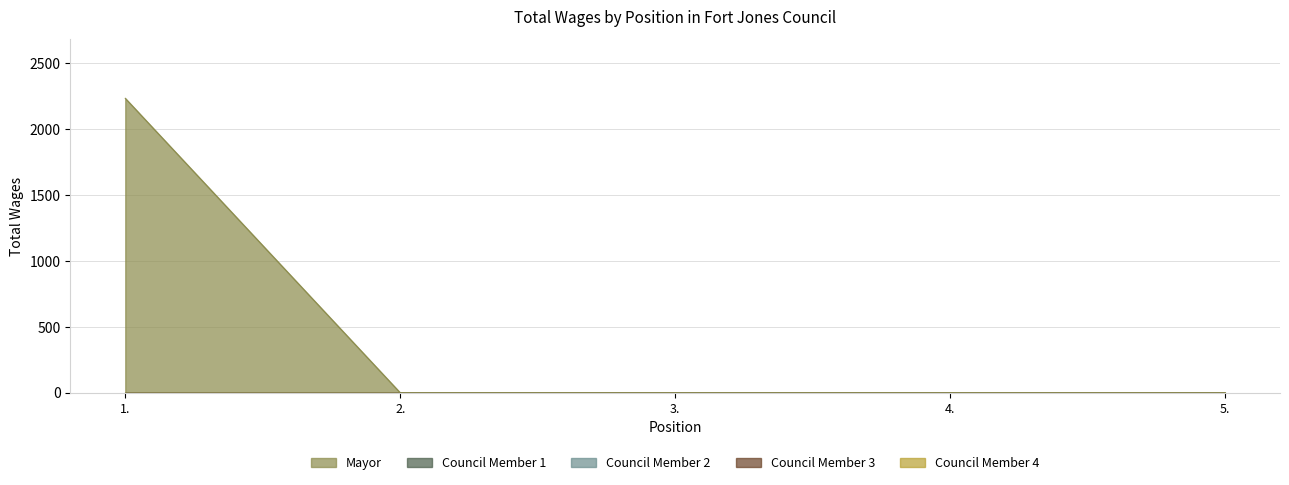

True or false: Council Member 2 and Council Member 3 intersect in this chart.

False